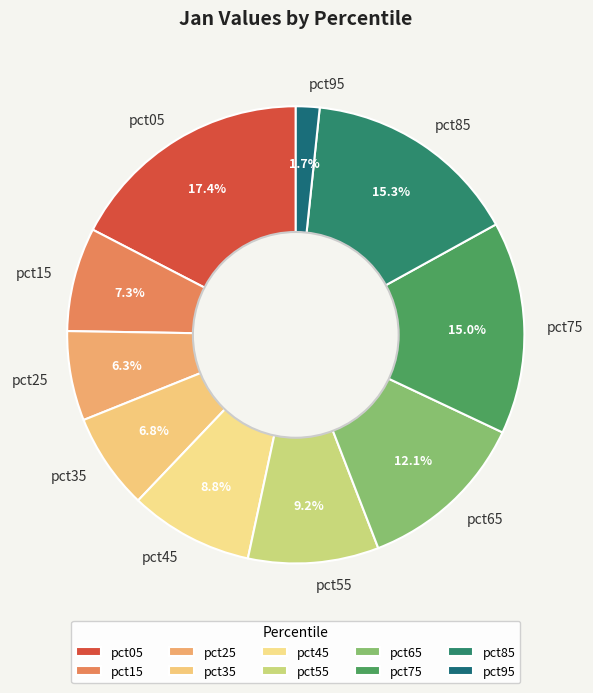

Count the number of slices in the pie.

10